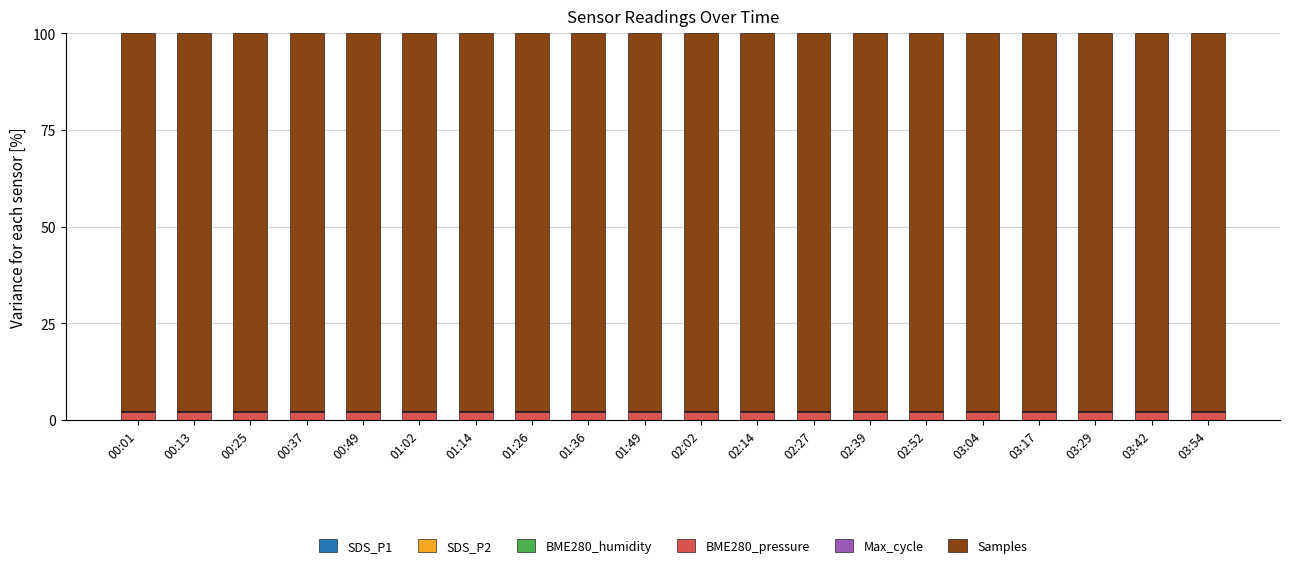

At 01:36, list the series in order from largest to smallest.

Samples, BME280_pressure, Max_cycle, BME280_humidity, SDS_P1, SDS_P2